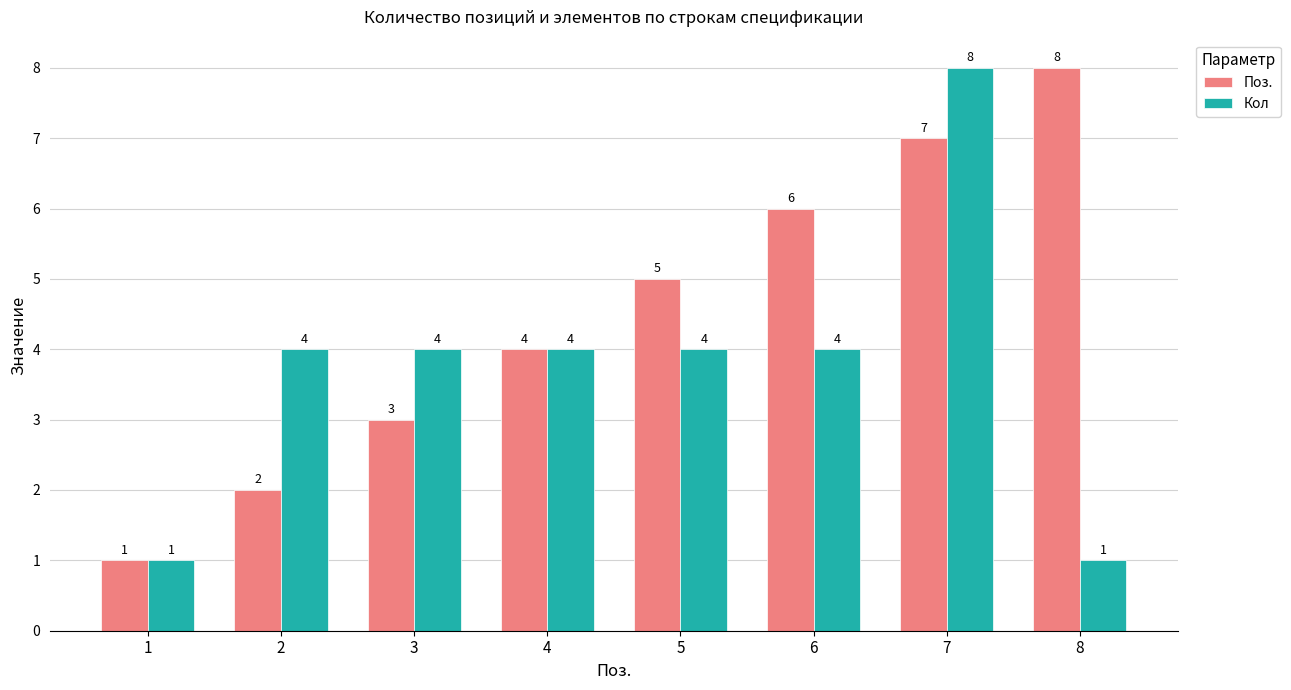

What is the difference between the maximum and second lowest values in the Кол series?

7